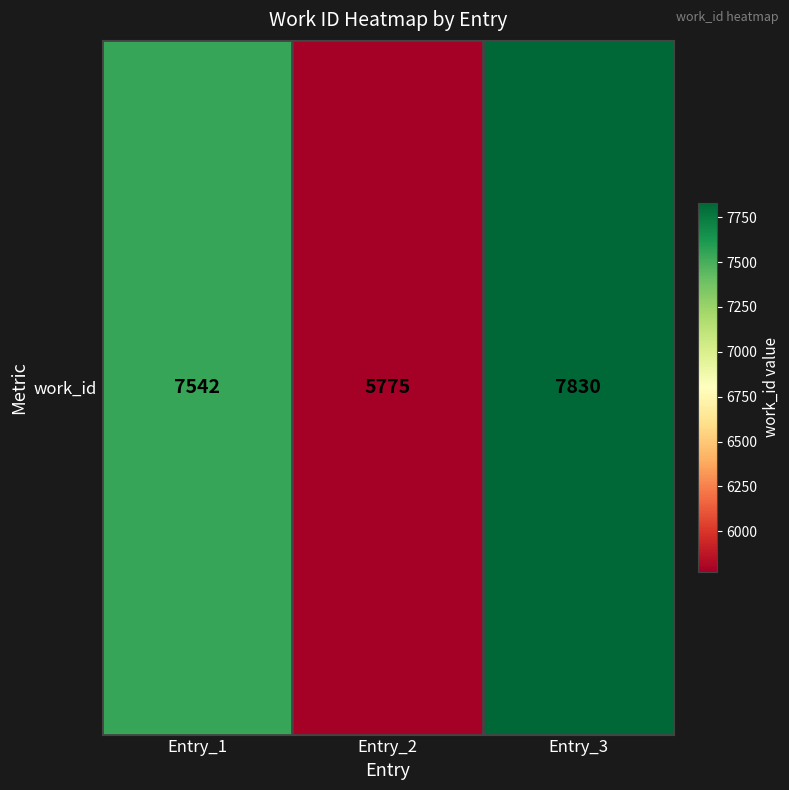

How many distinct data groups are displayed?

1